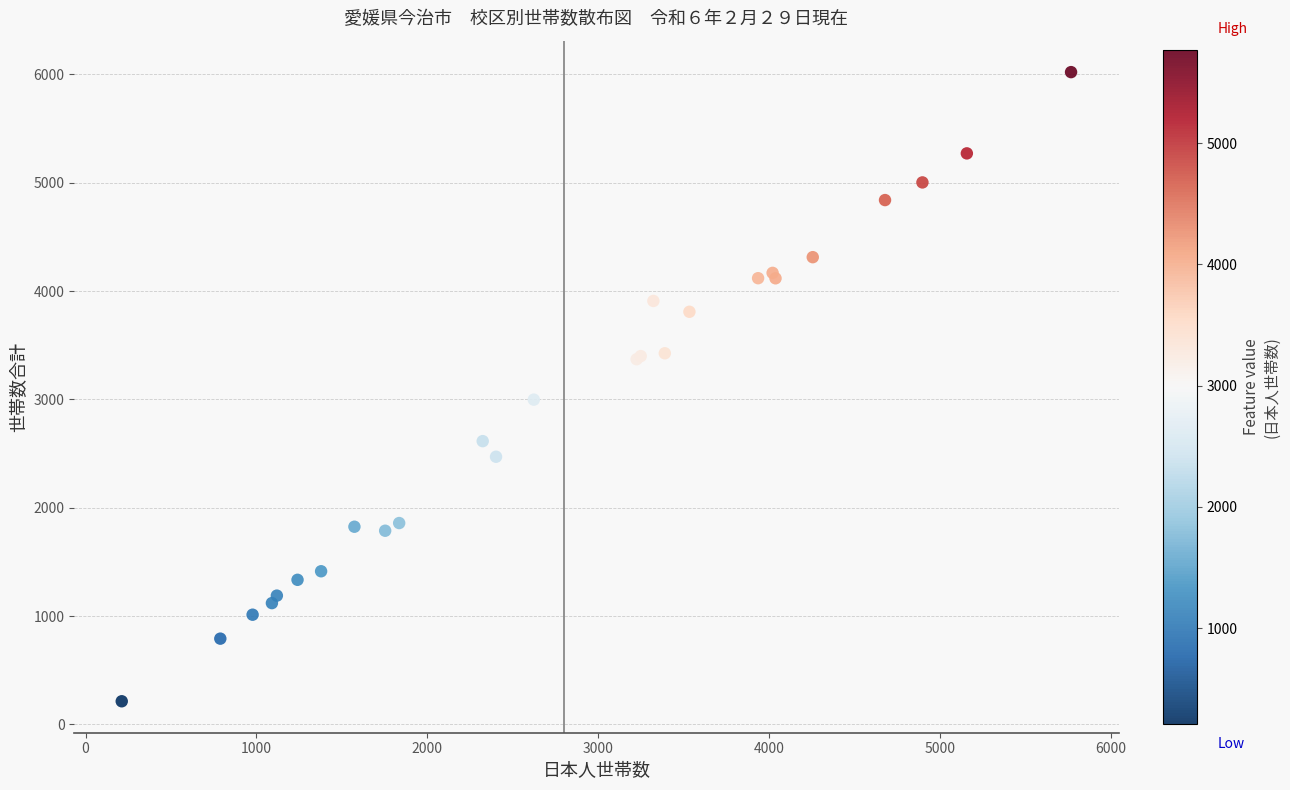

What Y value in the scatter plot is closest to 3117?

2998